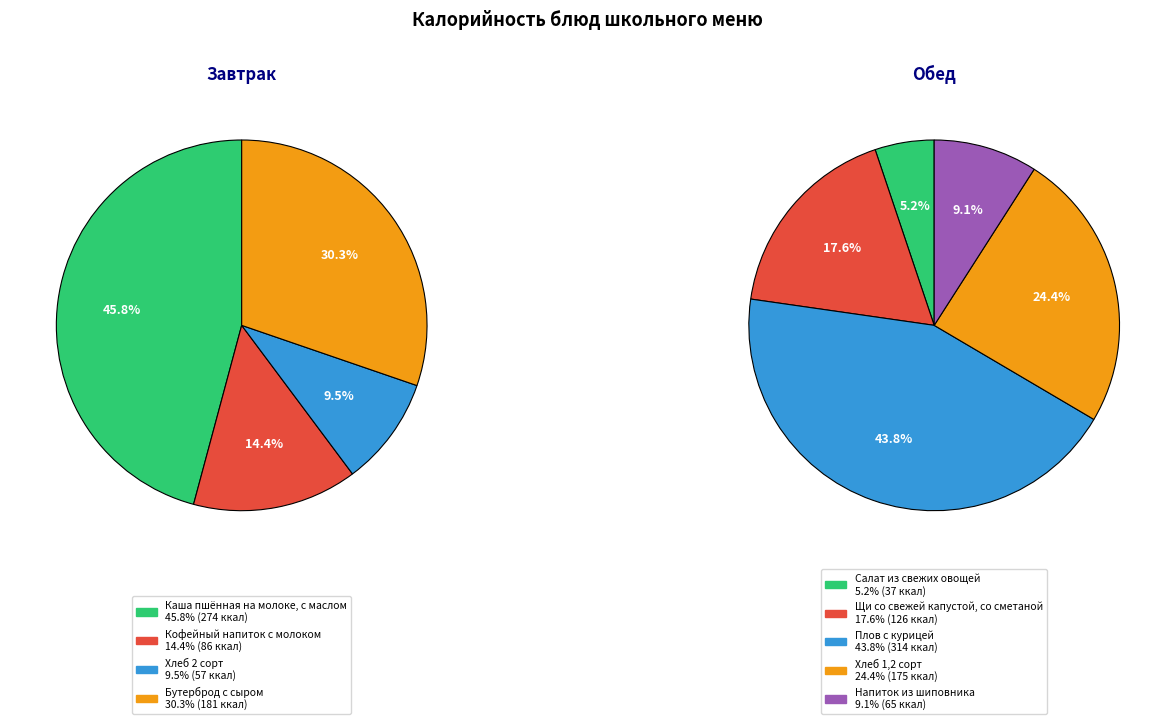

Which series has the widest spread of values?

Завтрак